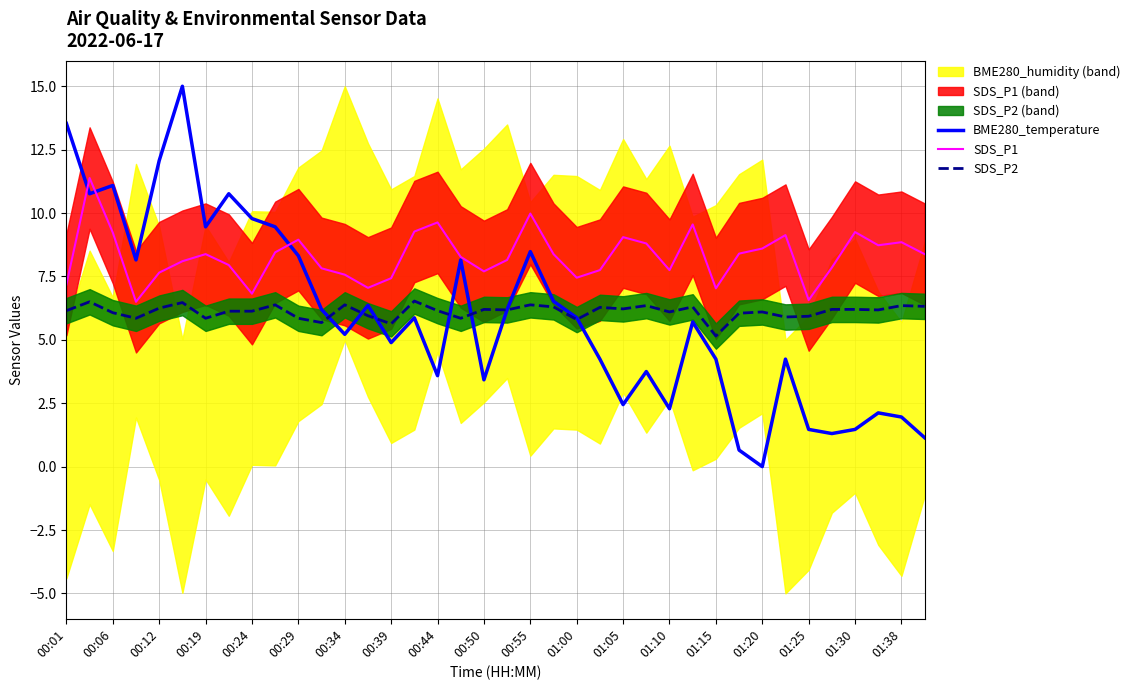

Is the value of BME280_temperature at 01:05 greater than the value of SDS_P2 at 01:30?

No